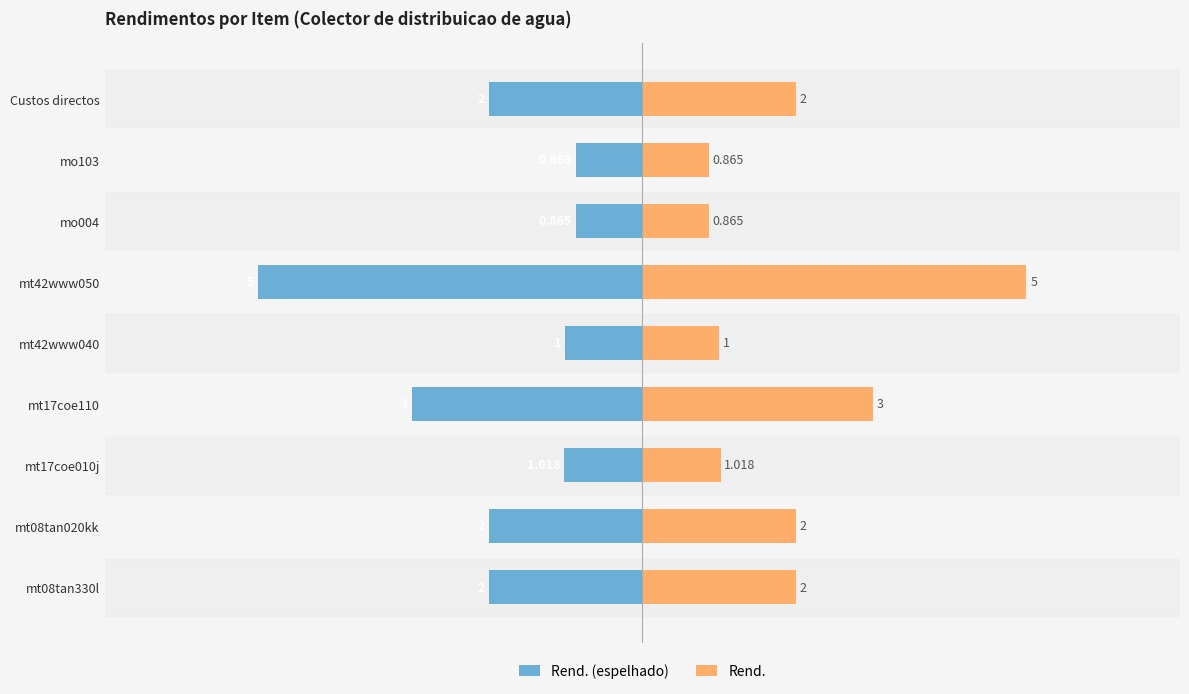

List the series in order of their overall mean, highest first.

Rend., Rend. (espelhado)